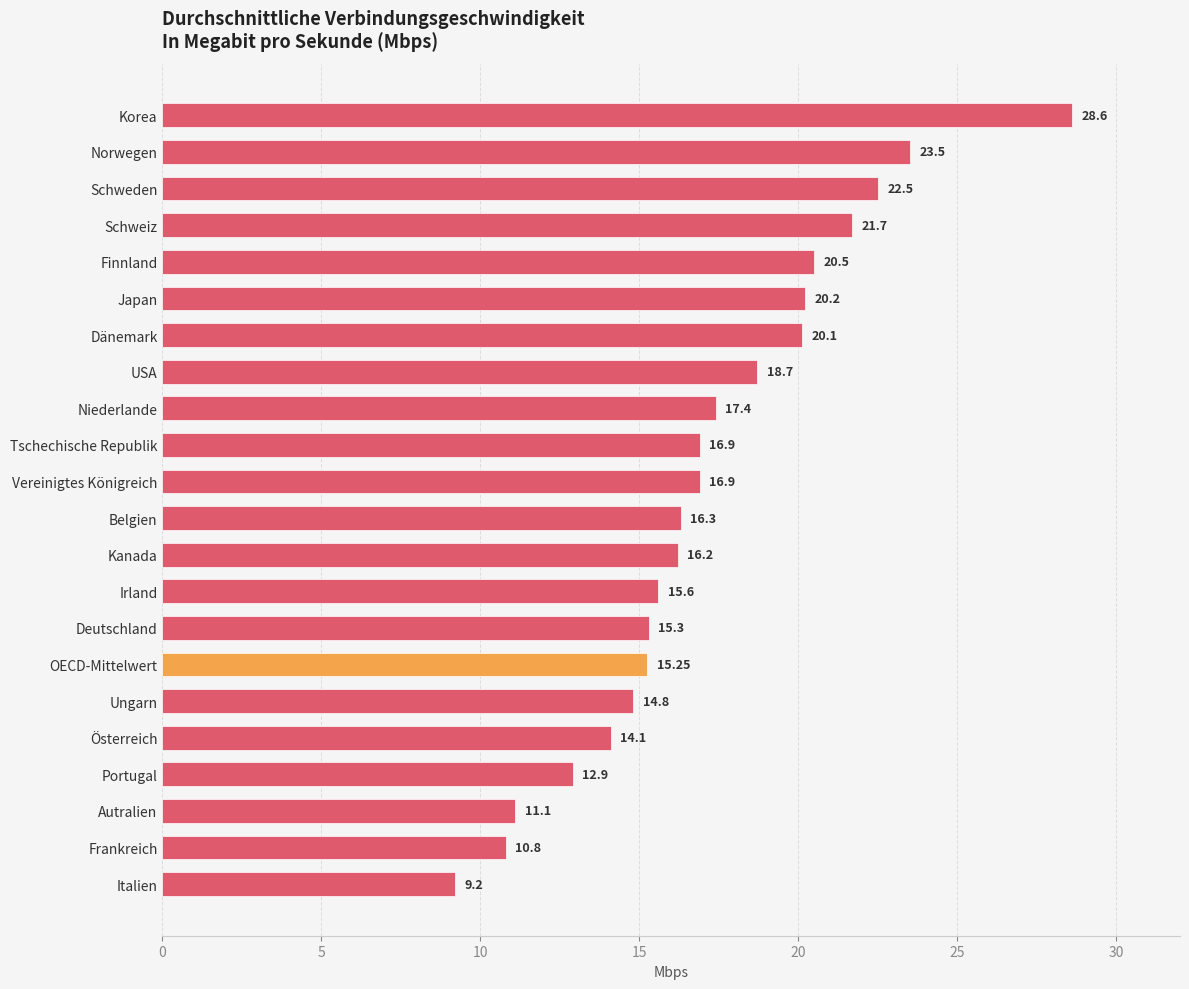

Which category has the highest value across all series?

Korea